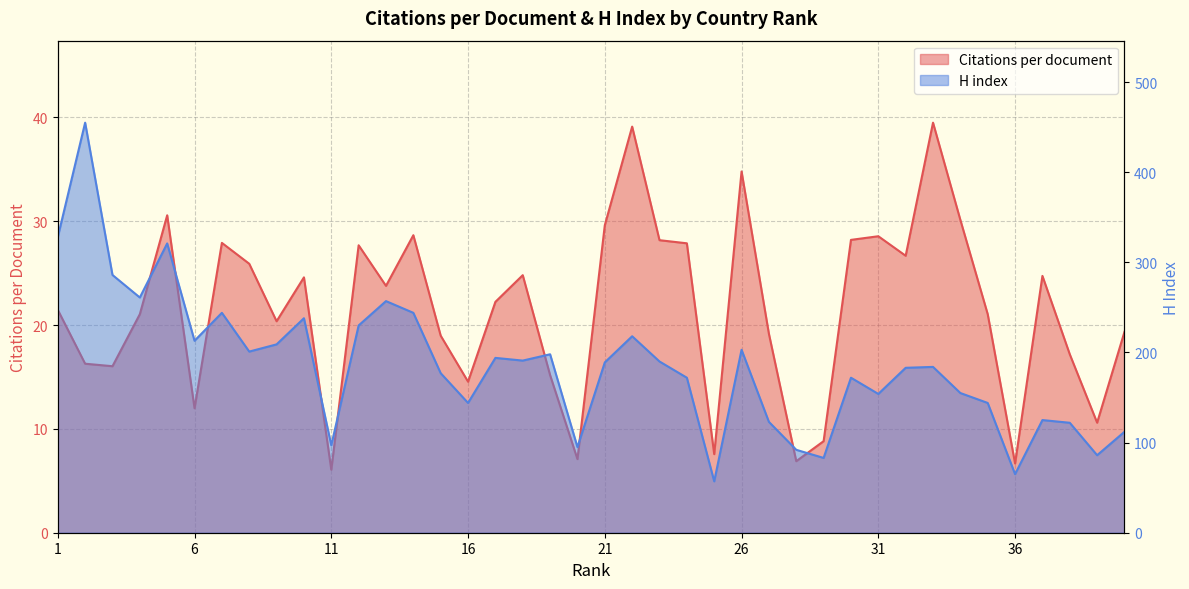

What is the difference between the maximum and minimum values in the Citations per document series?

33.4